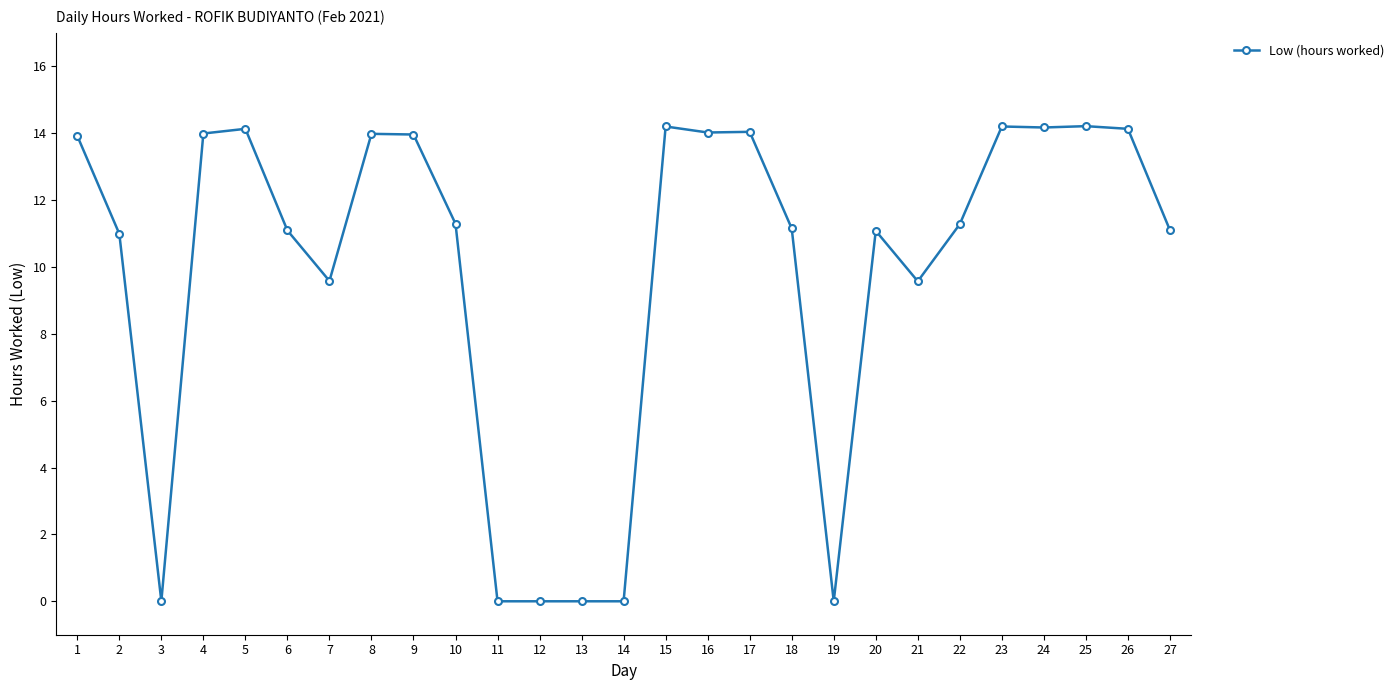

Which has a higher value, 13 or 18?

18